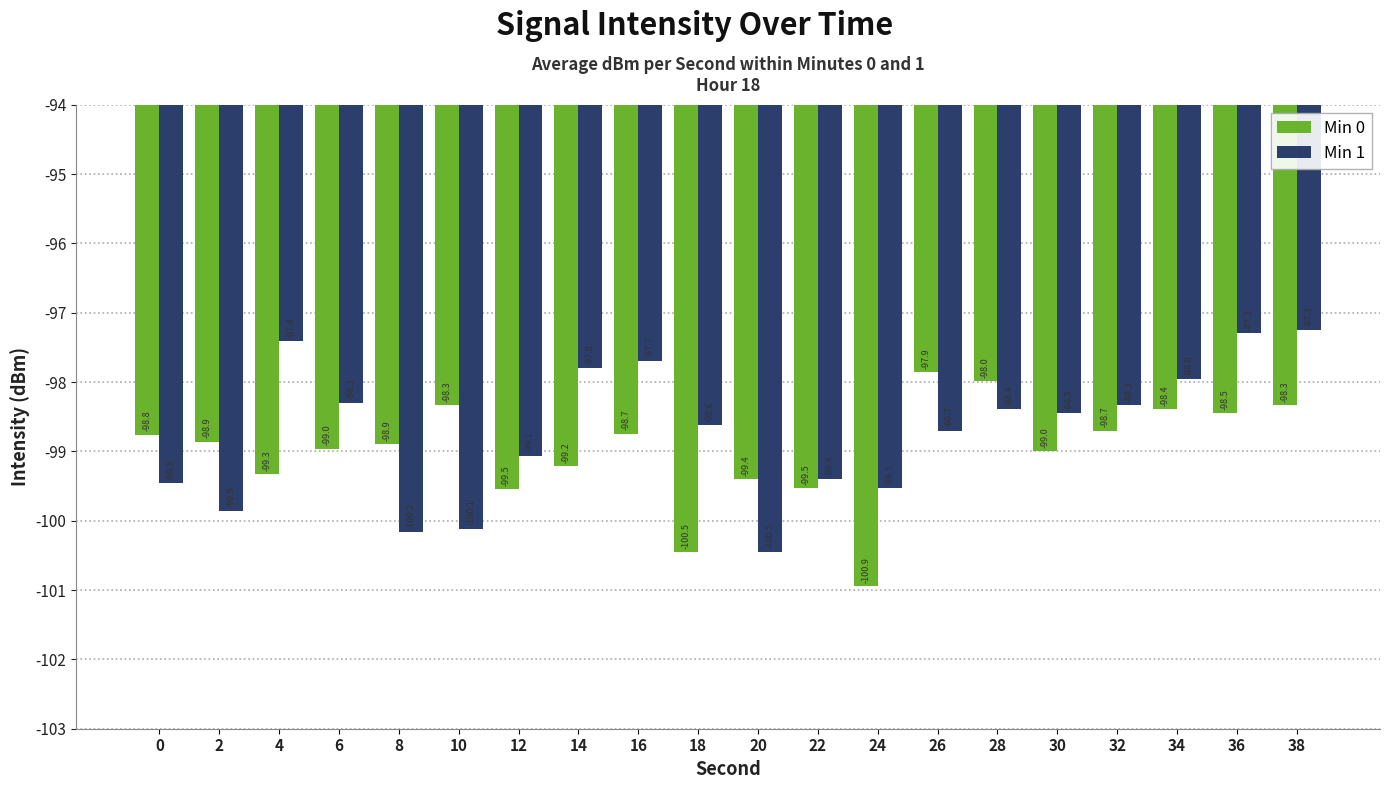

At which label is Min 1 closest to -98?

34